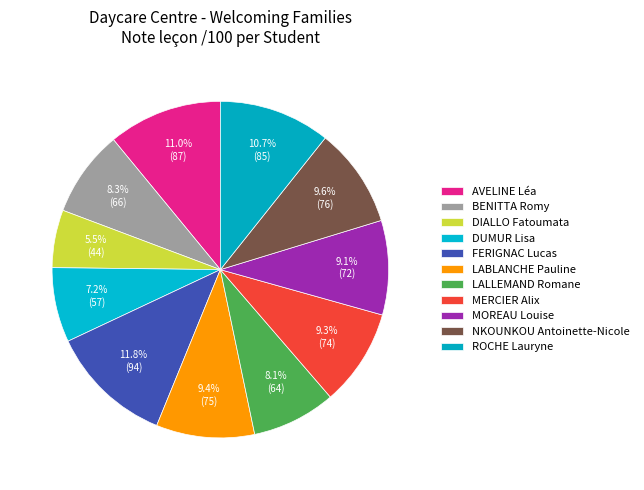

Do AVELINE Léa and NKOUNKOU Antoinette-Nicole together represent more than half of the pie?

No